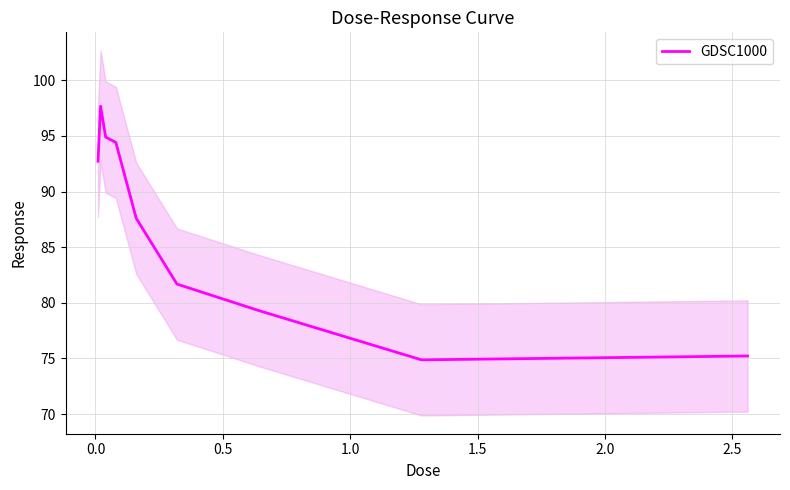

True or false: there are more than 0 points higher than both neighbors.

True